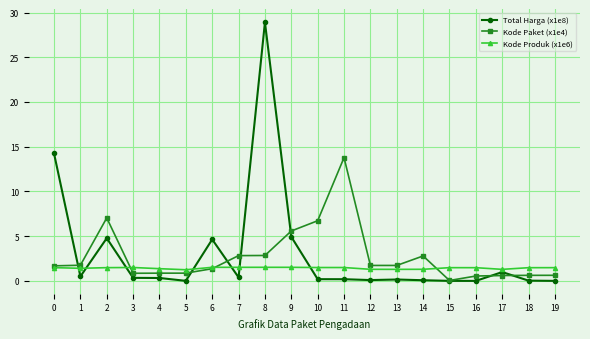

Count the number of data series in this chart.

3